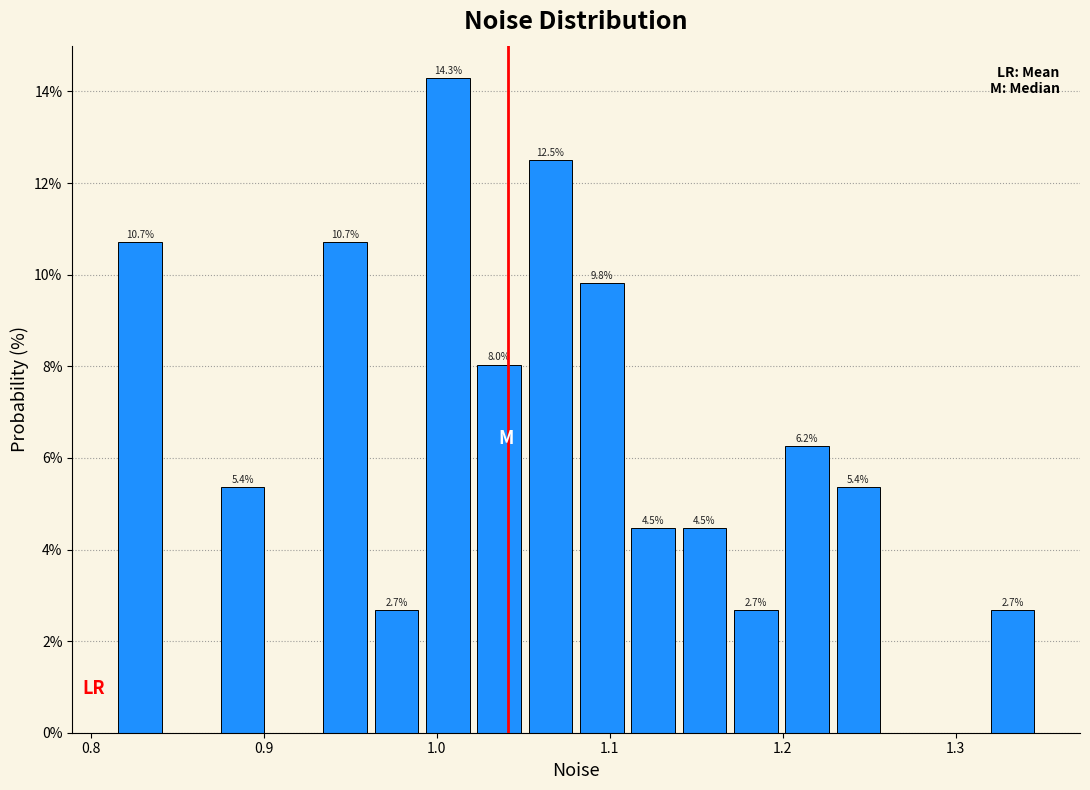

Around what value on the x-axis is the tallest bar? Give the approximate position of its centre, as read against the axis.

1.01